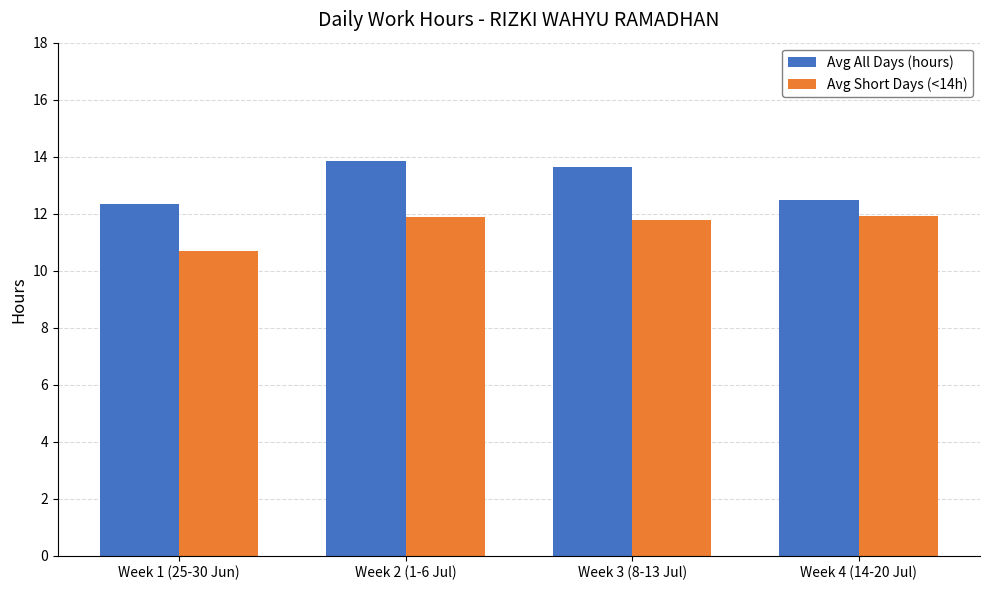

At Week 2 (1-6 Jul), list the series in order from largest to smallest.

Avg All Days (hours), Avg Short Days (<14h)